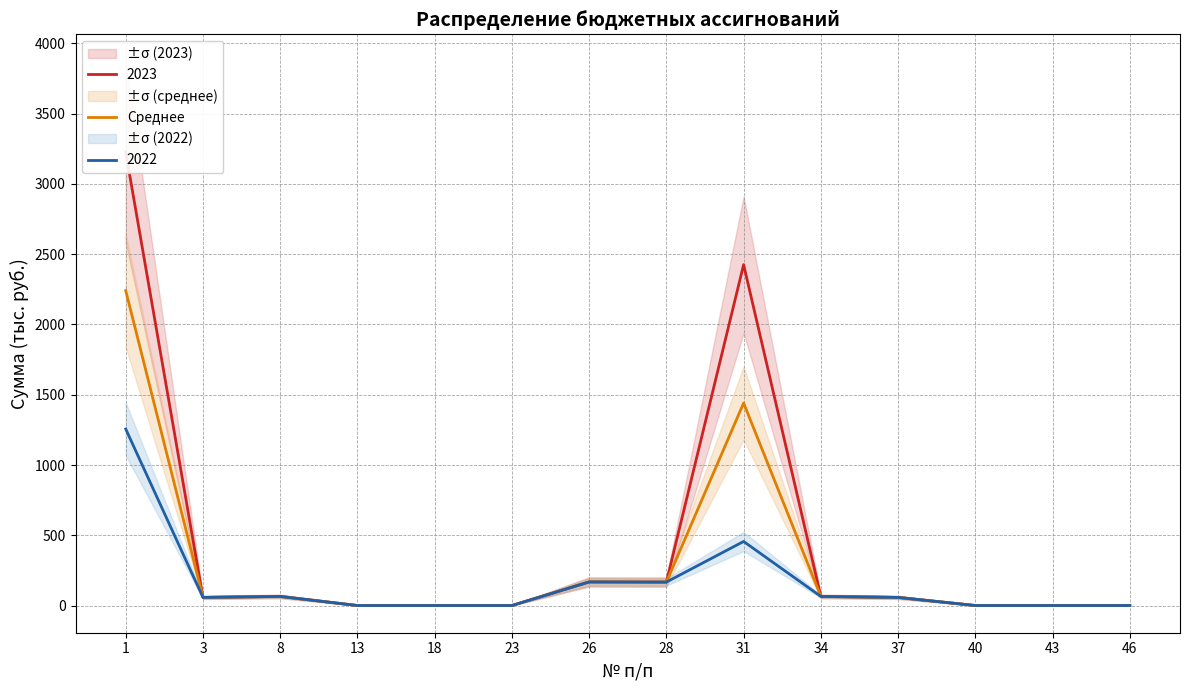

What is the greatest value displayed?

2241.1